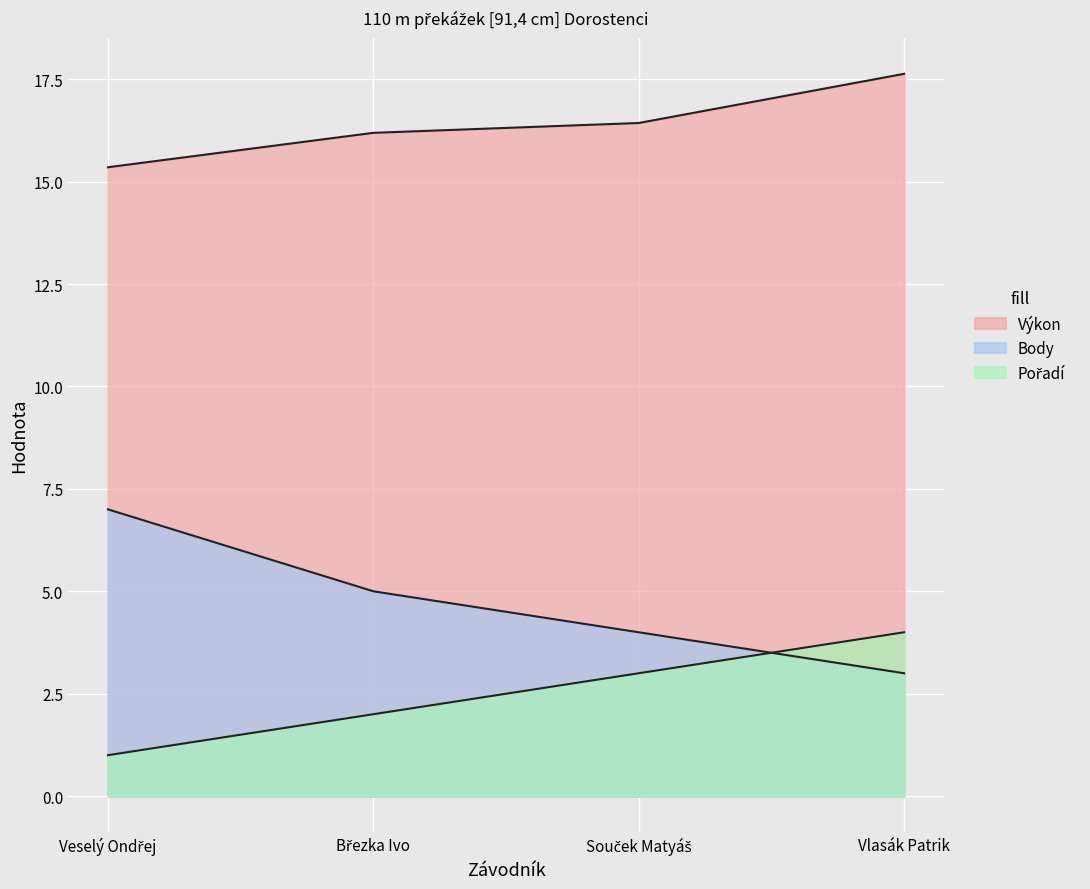

At which category does the chart reach its peak across all series?

Vlasák Patrik